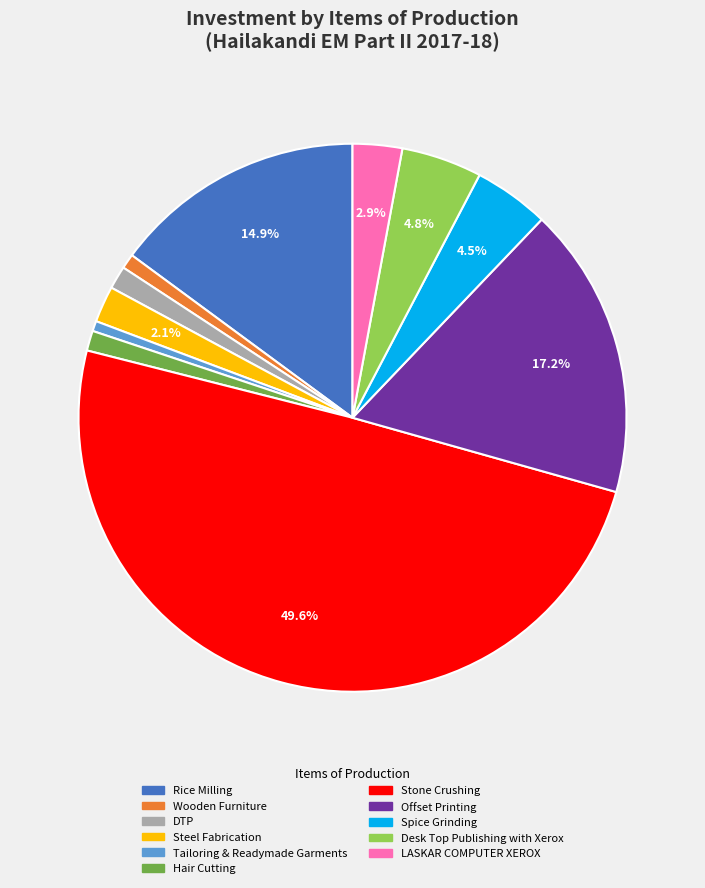

To the nearest percent, what is the average slice percentage?

9%